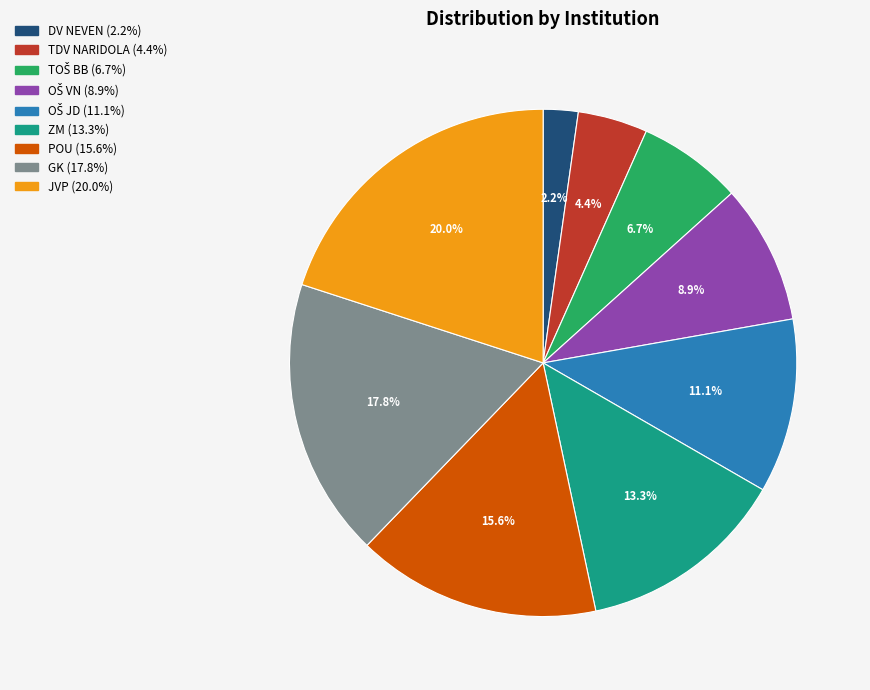

Which category has the smallest portion of the pie?

DV NEVEN